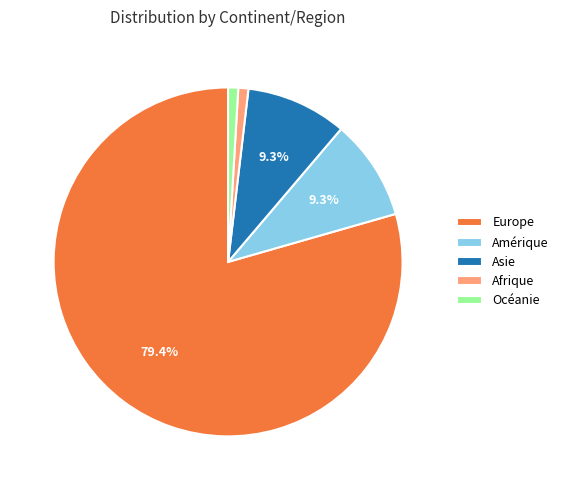

Is there a majority slice in this chart?

Yes